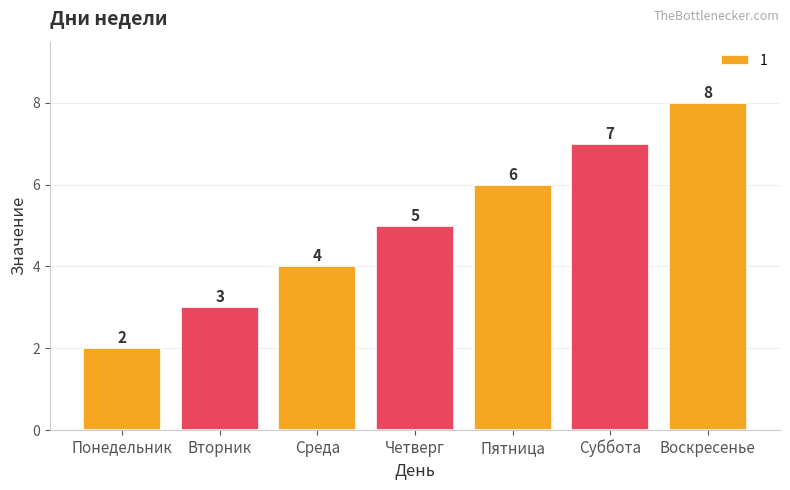

The value at Вторник is 3. True or false?

True